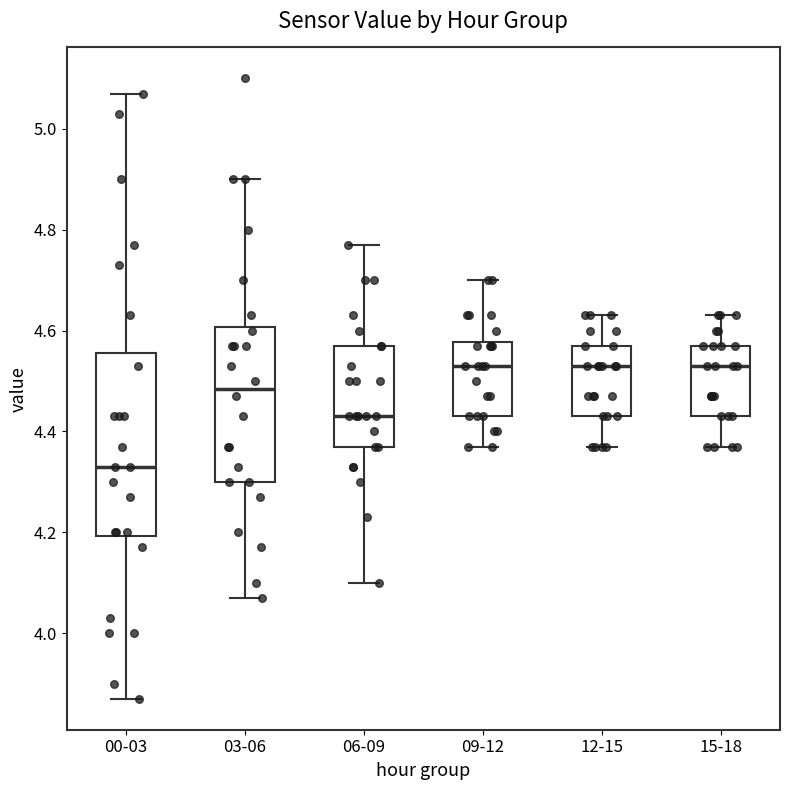

Which box is the tallest, from its lower edge to its upper edge?

00-03